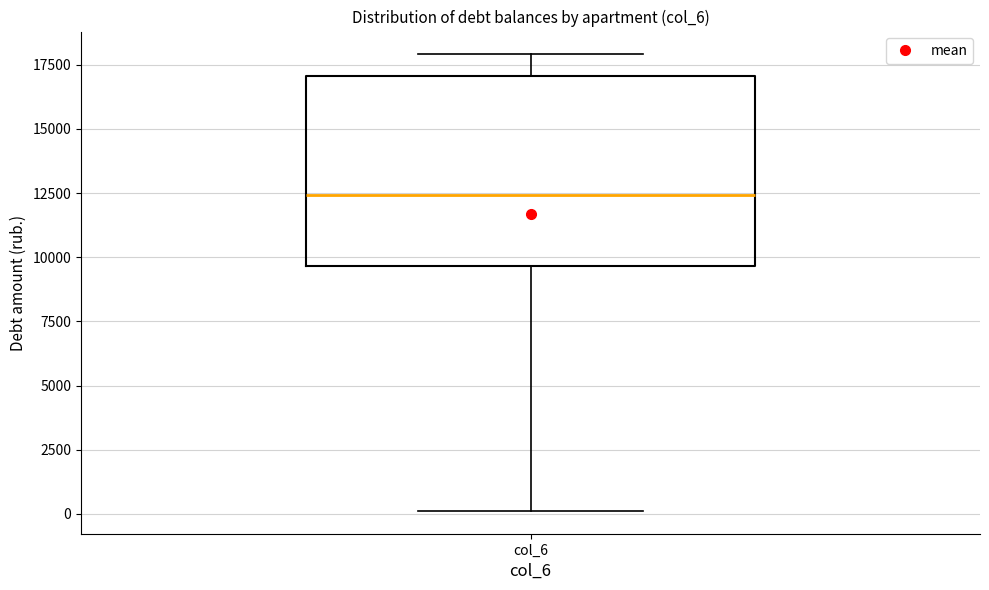

Where does the lower whisker of the box for col_6 end on the y-axis? The values are not printed on the chart, so give them approximately, as read against the axis.

0